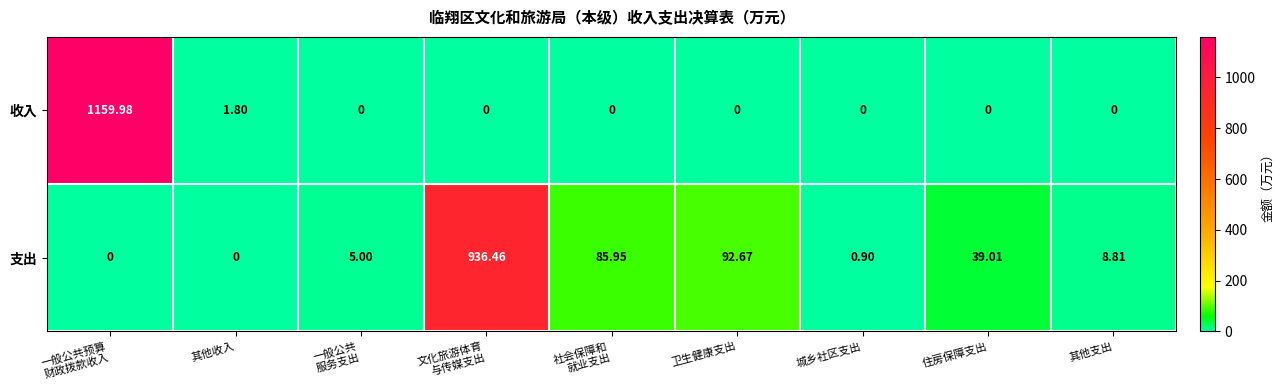

At 城乡社区支出, list the series in order from smallest to largest.

收入, 支出